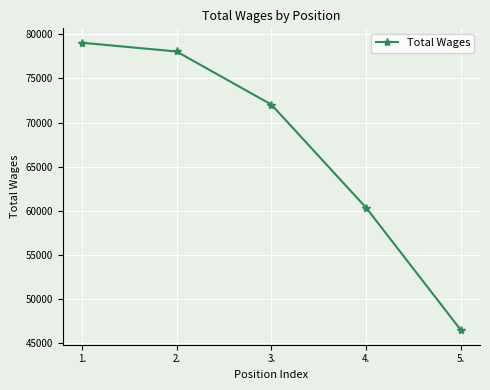

What is the sum of all values?

335914